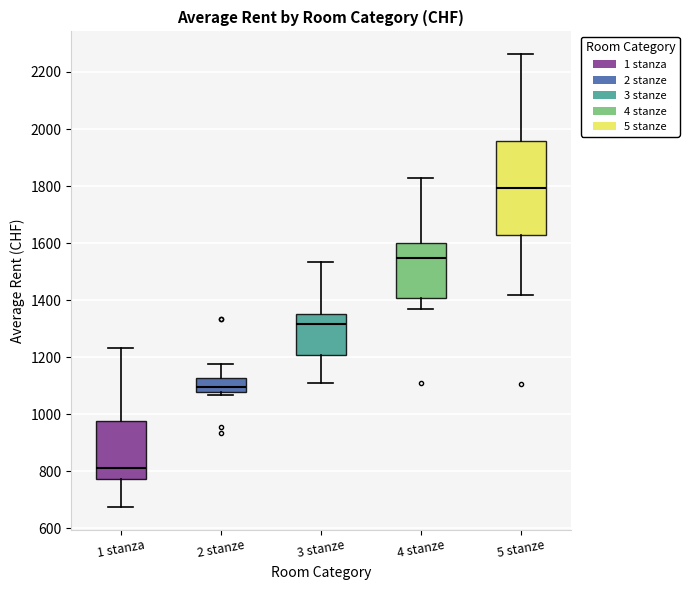

Reading left to right, transcribe this box plot: for each box, give where its median line is, the range the box spans, and where its two whiskers end, as read against the y-axis. The values are not printed on the chart, so give them approximately, as read against the axis.

1 stanza: median 800, box 780 to 980, whiskers 680 to 1240
2 stanze: median 1100, box 1080 to 1120, whiskers 1060 to 1180
3 stanze: median 1320, box 1200 to 1360, whiskers 1120 to 1540
4 stanze: median 1540, box 1400 to 1600, whiskers 1360 to 1820
5 stanze: median 1800, box 1620 to 1960, whiskers 1420 to 2260